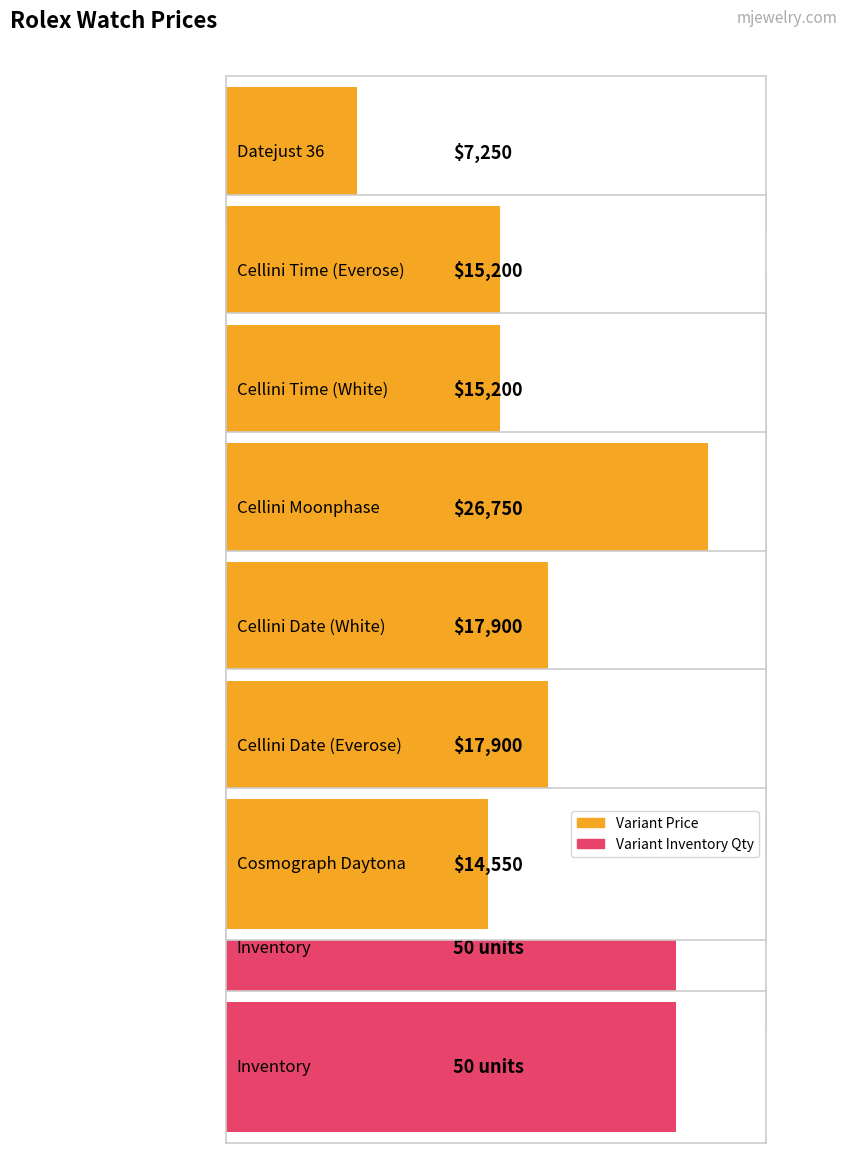

What is the minimum value for Variant Inventory Qty?

50